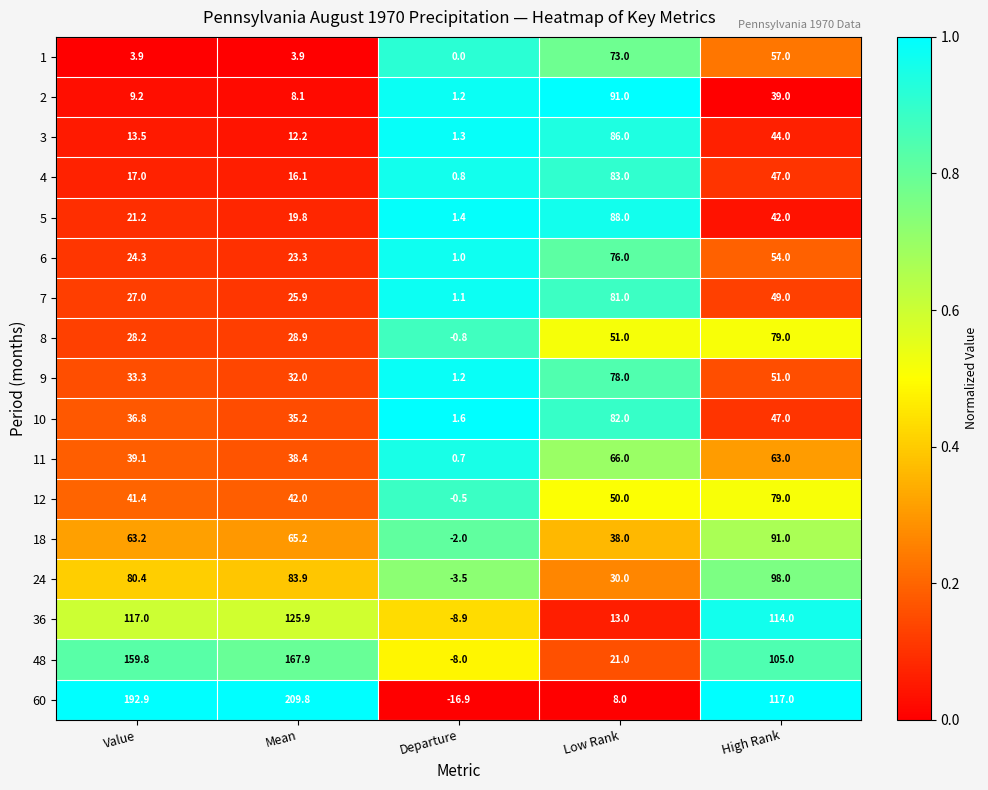

Where does the 1 series first go above 3?

Value